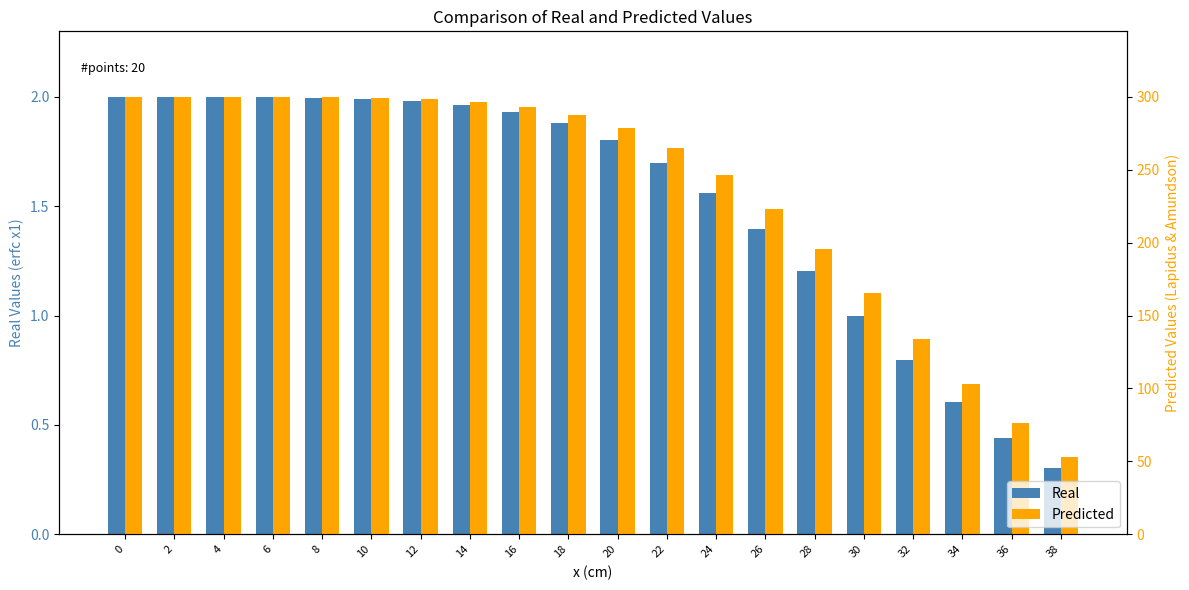

What is the sum of the Predicted values at 22 and 38?

318.1